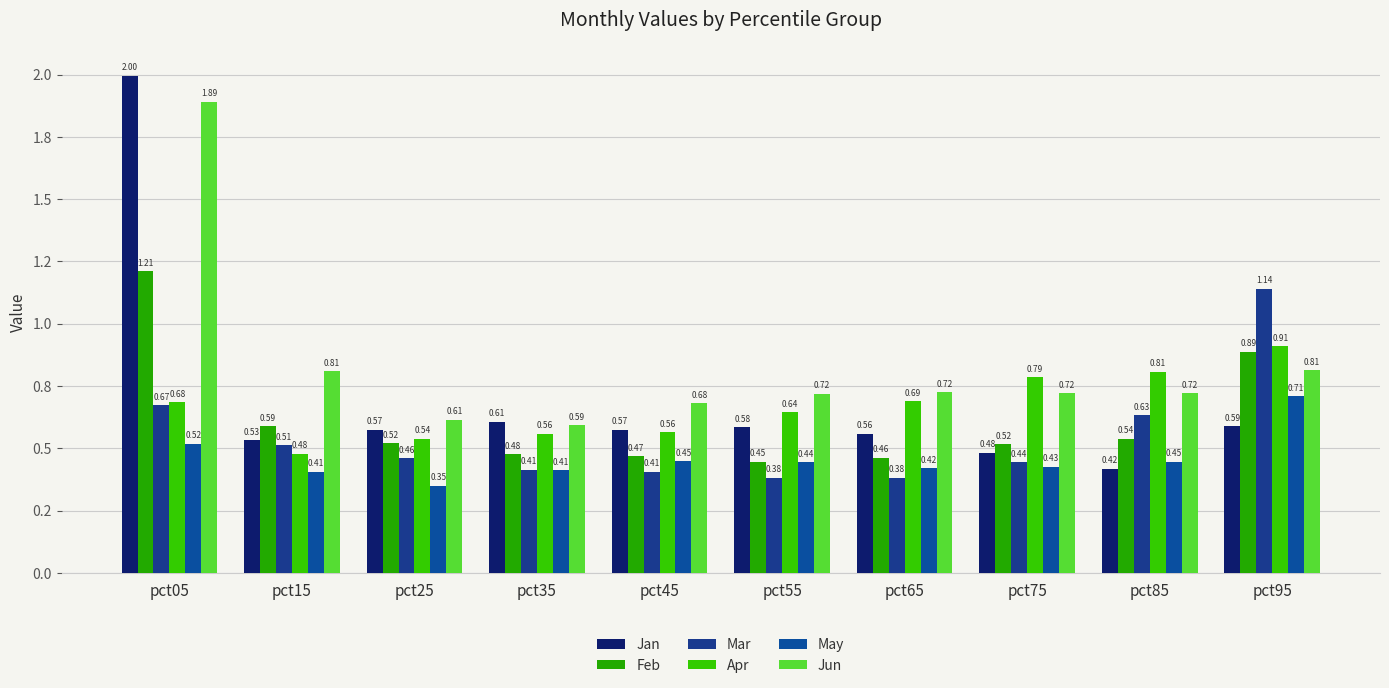

The value of Mar at pct65 is 0.1. True or false?

False